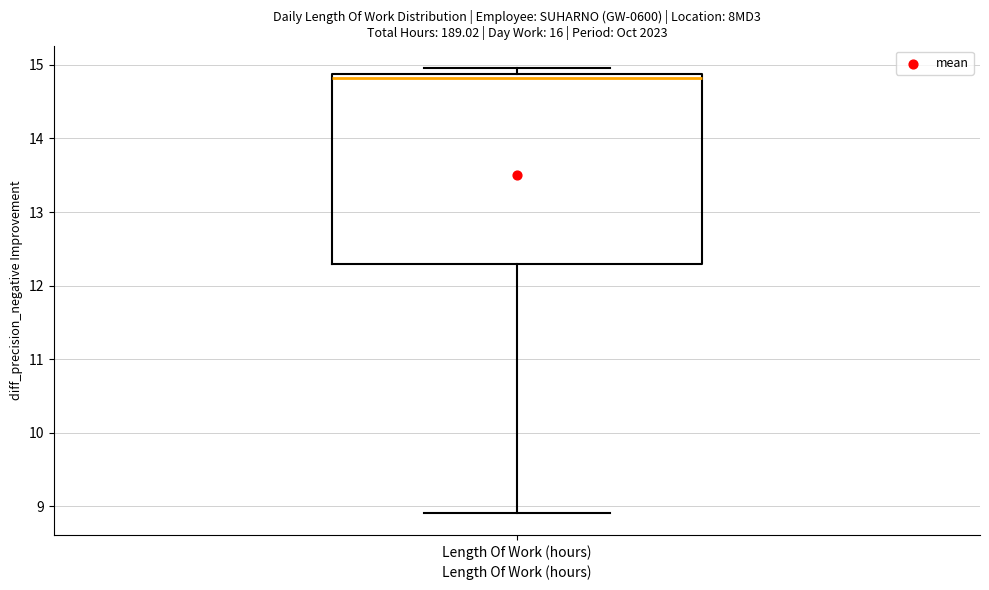

Transcribe this box plot: give where the median line is, the range the box spans, and where the two whiskers end, as read against the y-axis. The values are not printed on the chart, so give them approximately, as read against the axis.

median 14.8, box 12.3 to 14.9, whiskers 8.9 to 15.0